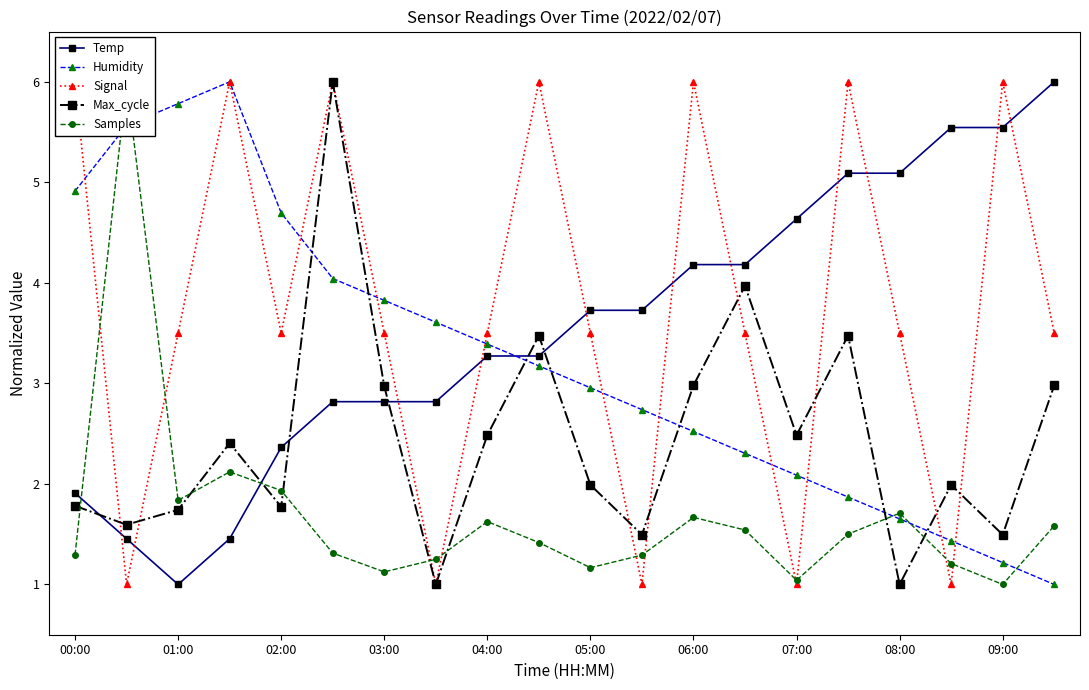

Is it true that Max_cycle equals 1.8 at 02:00?

True